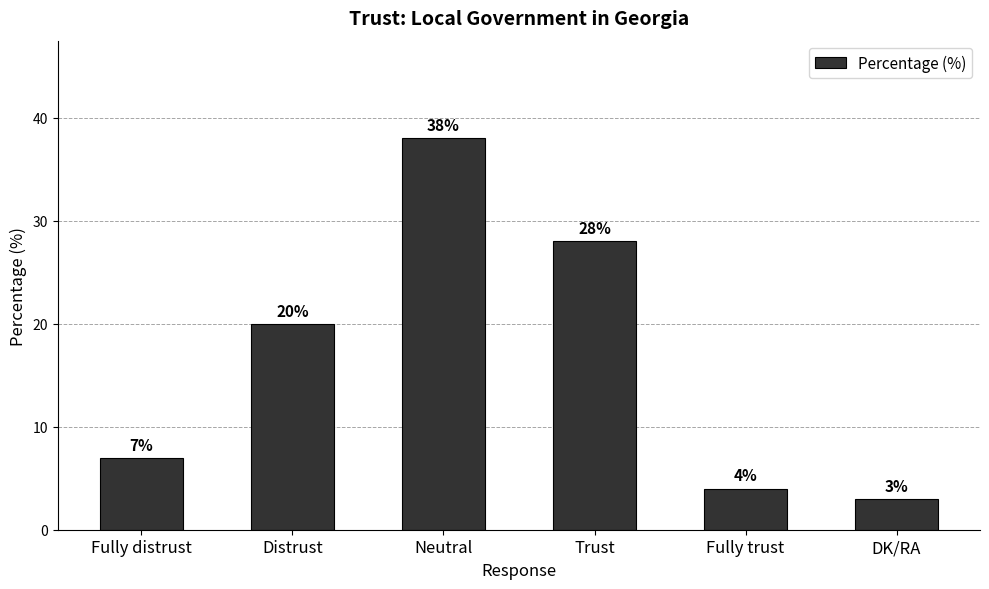

How many bars are there in total?

6